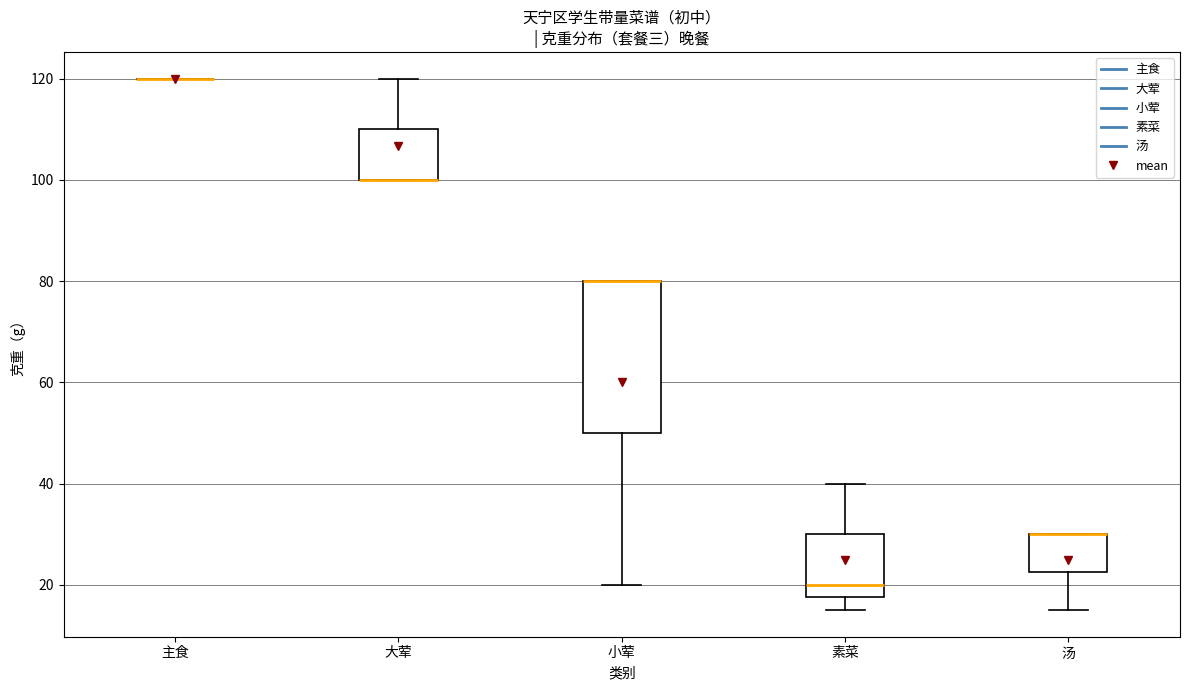

Reading left to right, transcribe this box plot: for each box, give where its median line is, the range the box spans, and where its two whiskers end, as read against the y-axis. The values are not printed on the chart, so give them approximately, as read against the axis.

主食: box collapsed to a line at 120, whiskers 120 to 120
大荤: median 100 (drawn on the box's lower edge), box 100 to 110, whiskers 100 to 120
小荤: median 80 (drawn on the box's upper edge), box 50 to 80, whiskers 20 to 80
素菜: median 20, box 18 to 30, whiskers 16 to 40
汤: median 30 (drawn on the box's upper edge), box 22 to 30, whiskers 16 to 30